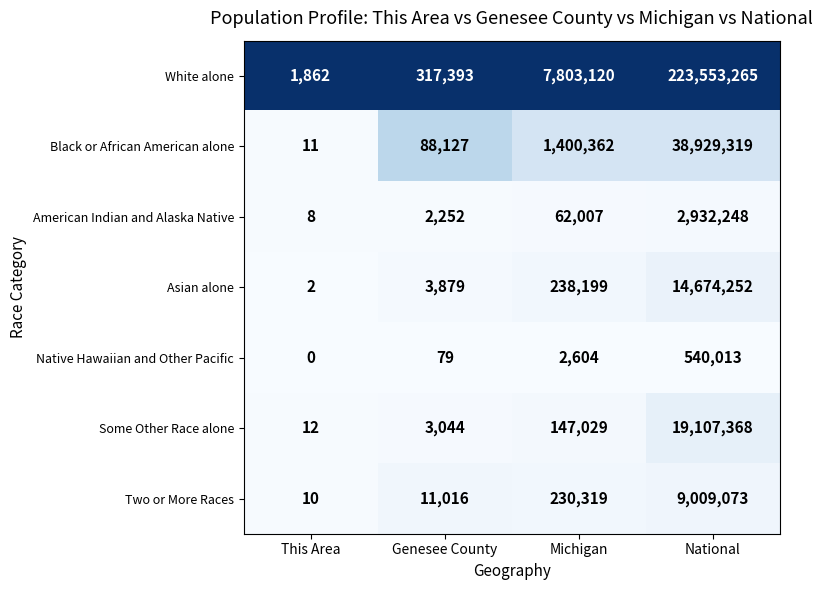

At which label is Two or More Races closest to 4504541?

Michigan